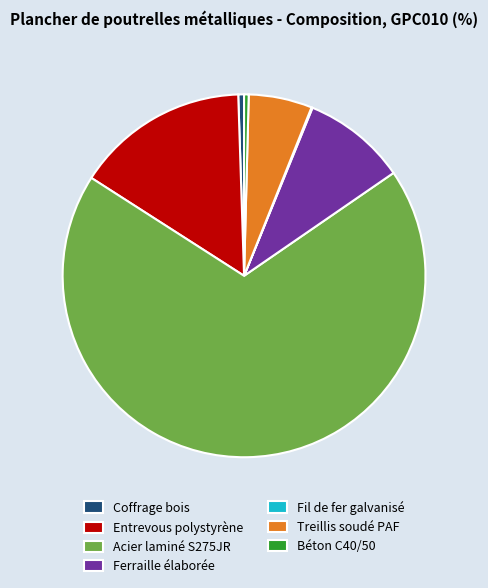

Which category has the biggest portion of the pie?

Acier laminé S275JR